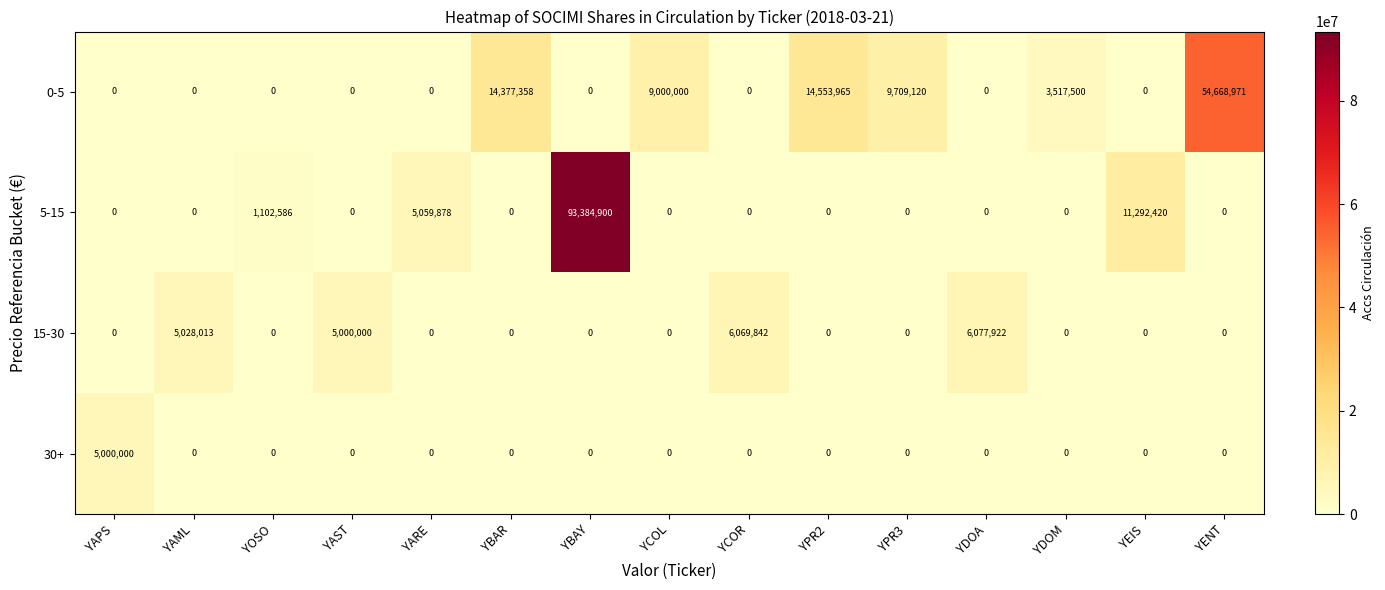

List the series in order of their peak value, highest first.

5-15, 0-5, 15-30, 30+